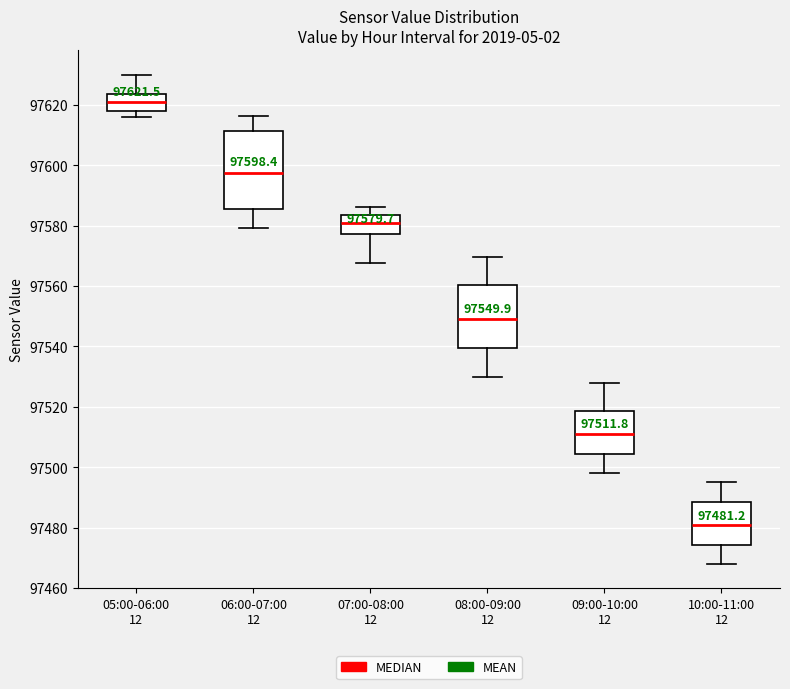

Which box has the lowest median line?

10:00-11:00 12